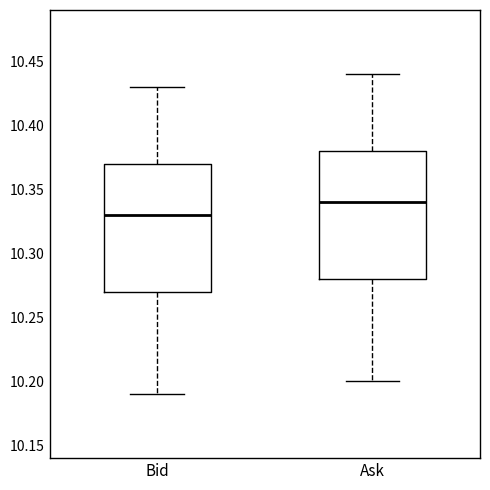

Reading left to right, transcribe this box plot: for each box, give where its median line is, the range the box spans, and where its two whiskers end, as read against the y-axis. The values are not printed on the chart, so give them approximately, as read against the axis.

Bid: median 10.33, box 10.27 to 10.37, whiskers 10.19 to 10.43
Ask: median 10.34, box 10.28 to 10.38, whiskers 10.20 to 10.44